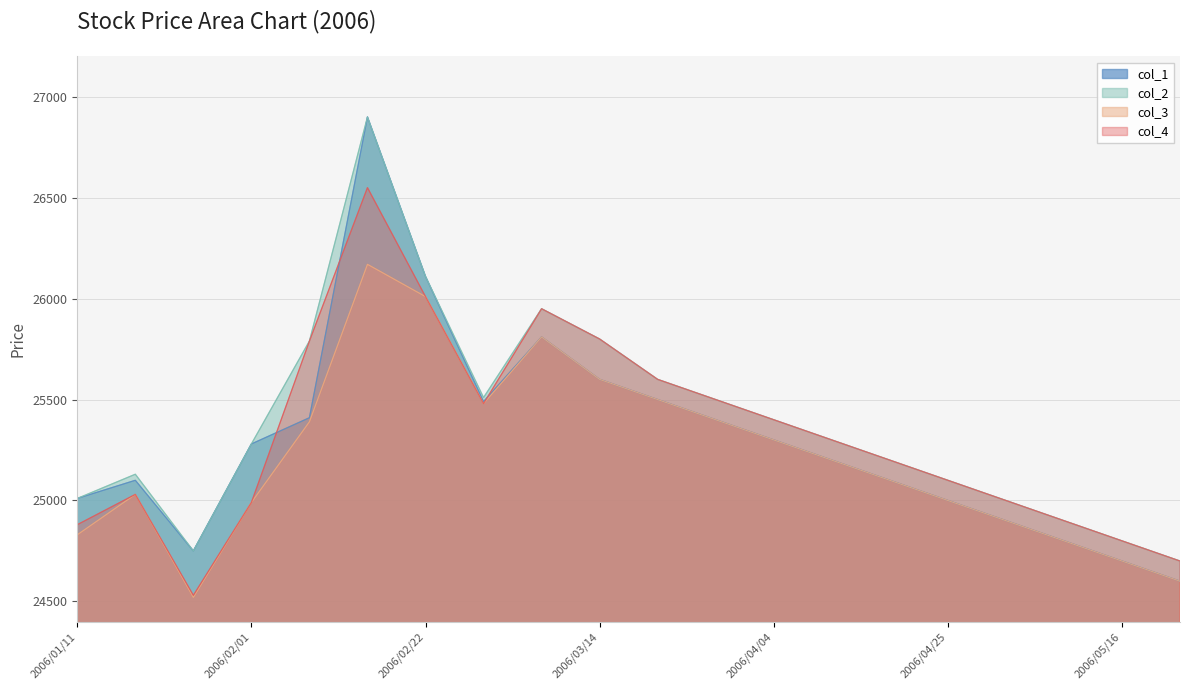

How many interior local peaks does the col_1 series have?

3